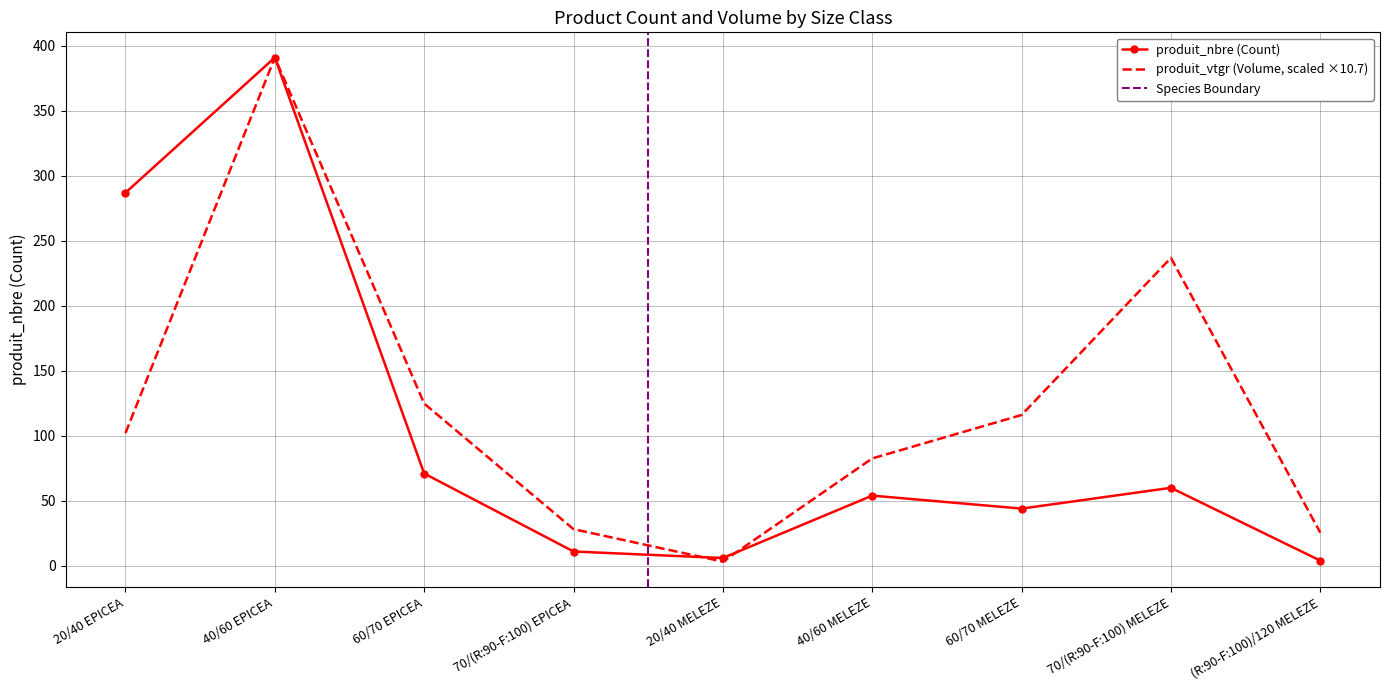

What is the difference between the maximum and second lowest values in the produit_nbre series?

385.0